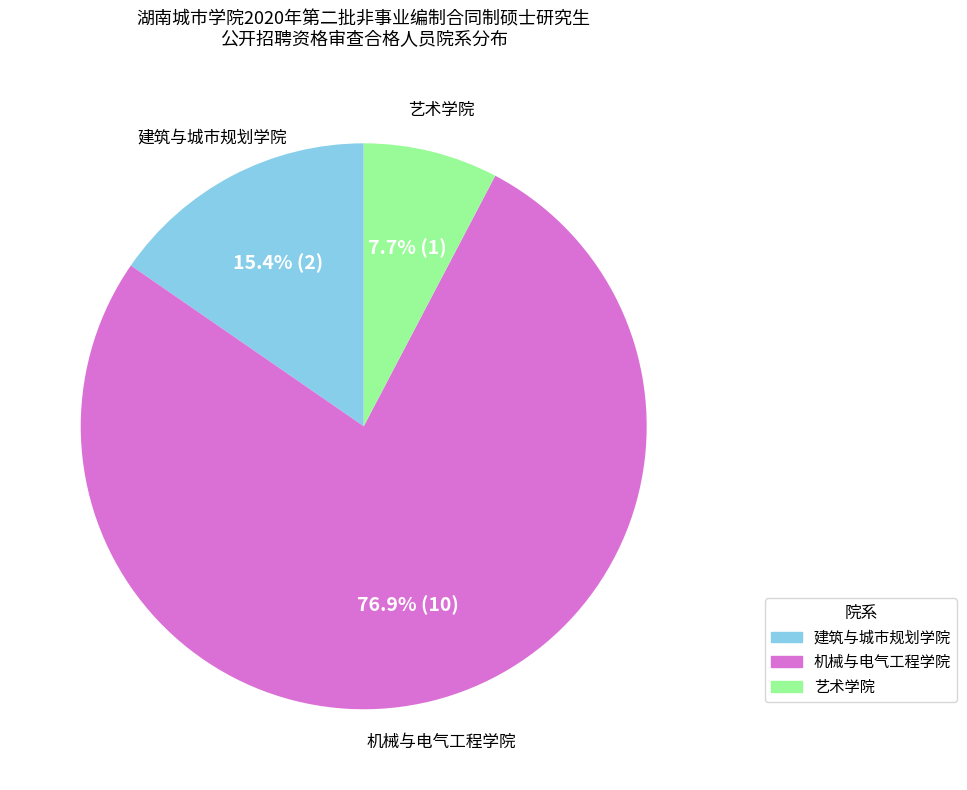

To the nearest percent, what percentage of the pie is 建筑与城市规划学院?

15%